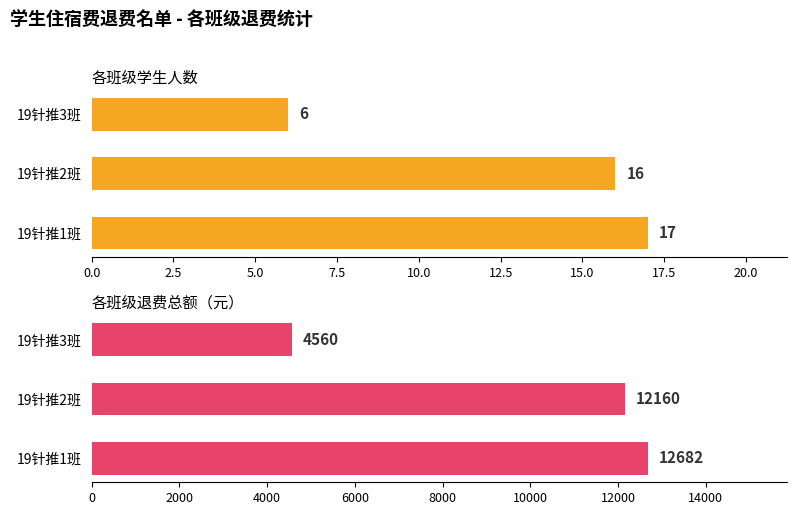

Which series has the largest range (max minus min)?

各班级退费总额（元）